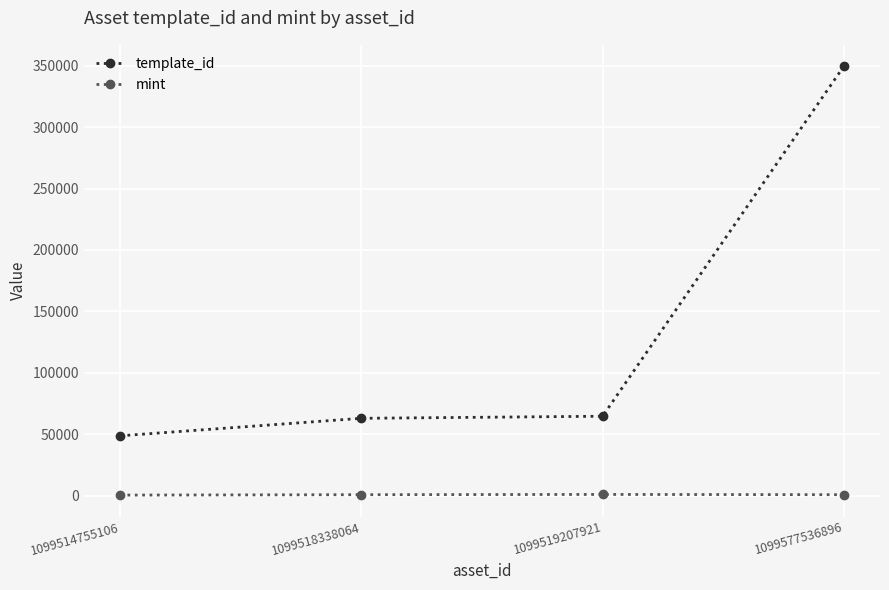

At 1099577536896, list the series in order from smallest to largest.

mint, template_id